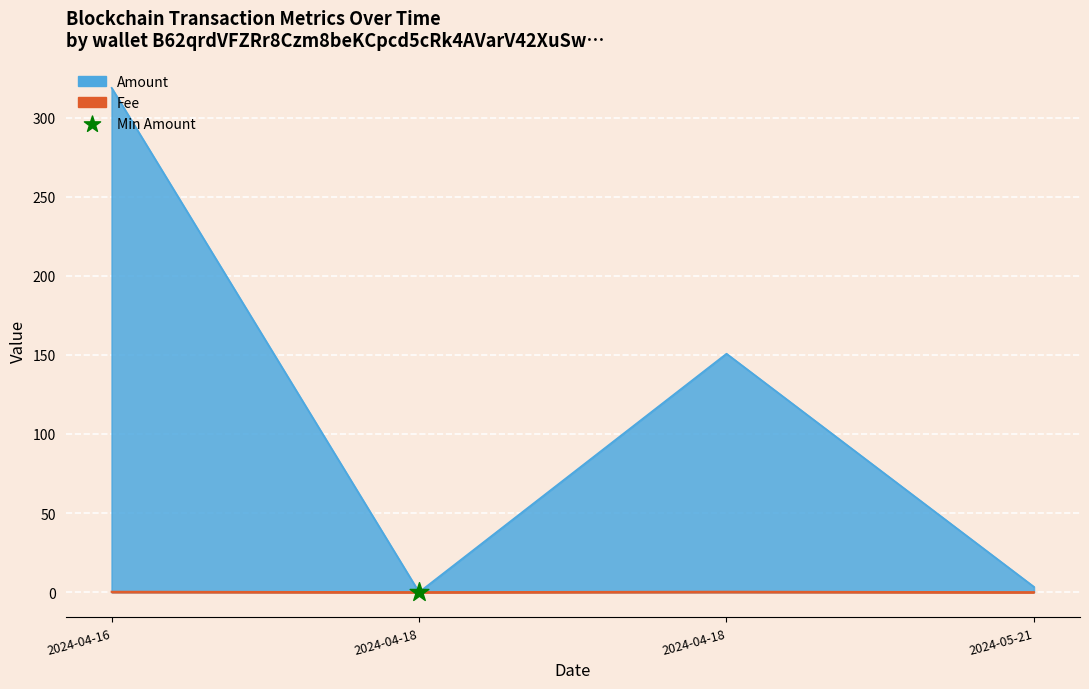

Is the value of Fee at 2024-04-18 greater than the value of Amount at 2024-04-16?

No